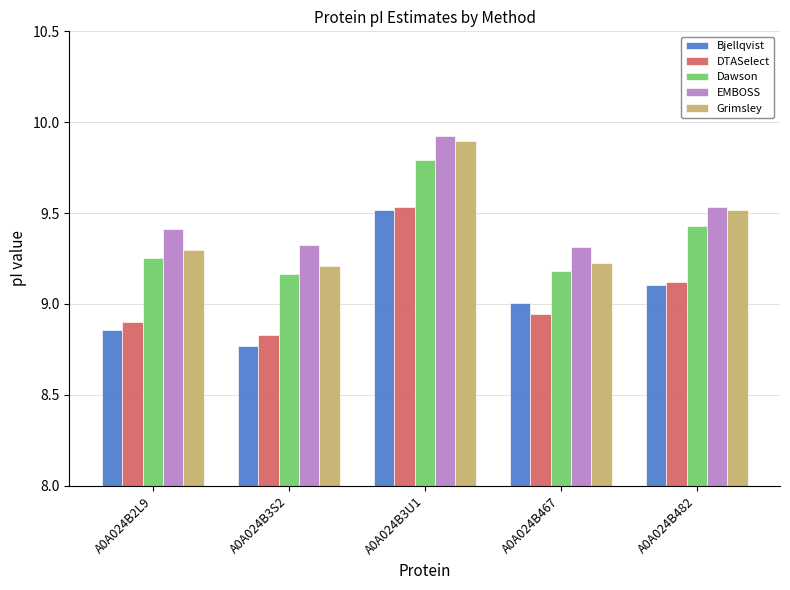

At how many categories does at least one series exceed 8?

5